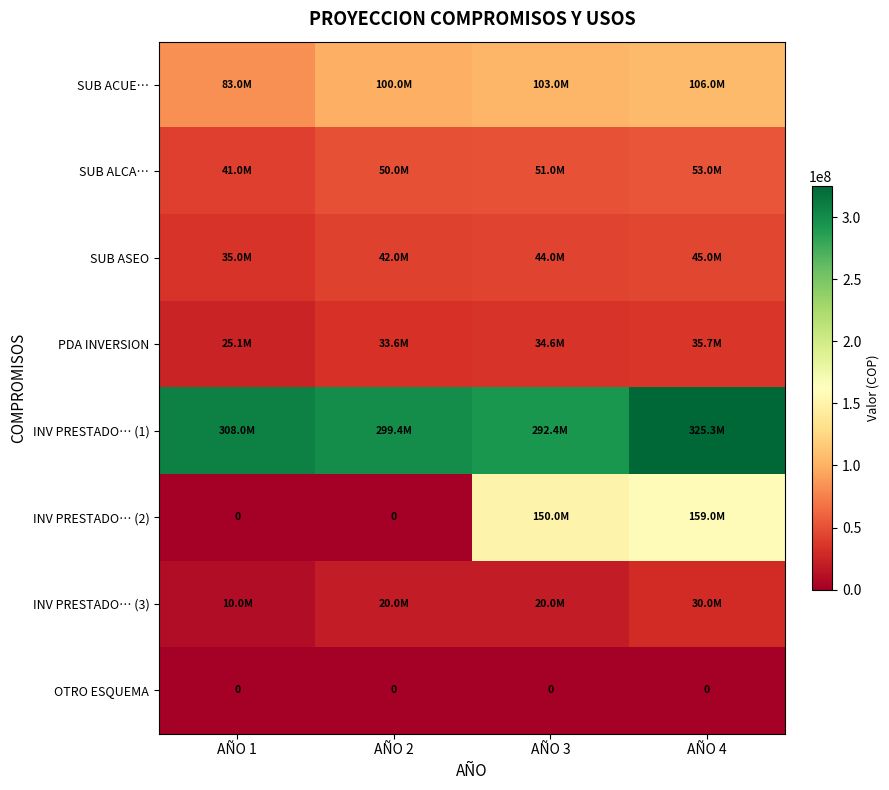

List the series in order of their peak value, lowest first.

OTRO ESQUEMA, INV PRESTADO… (3), PDA INVERSION, SUB ASEO, SUB ALCA…, SUB ACUE…, INV PRESTADO… (2), INV PRESTADO… (1)